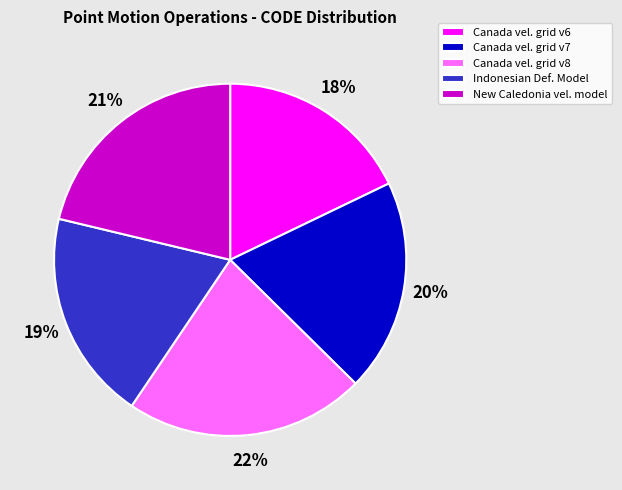

Is it true that New Caledonia vel. model is 15% of the pie?

False